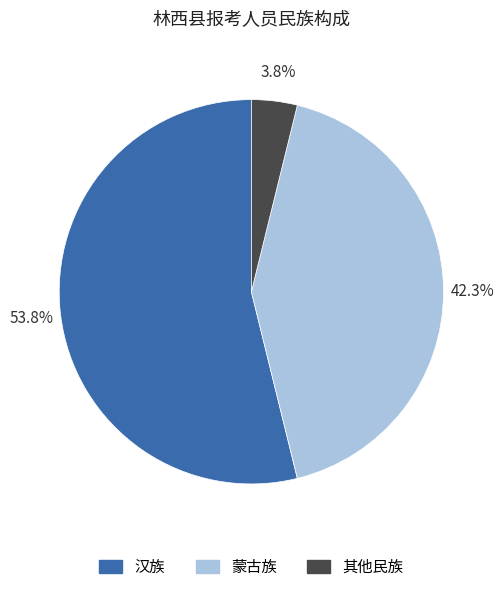

To the nearest percent, what portion does 汉族 represent?

54%